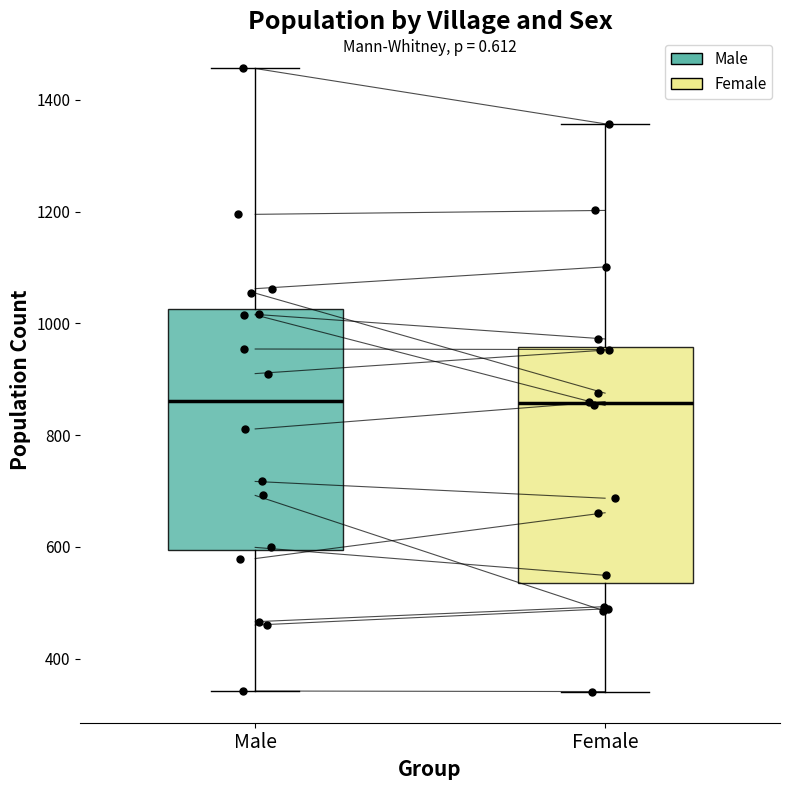

Reading left to right, transcribe this box plot: for each box, give where its median line is, the range the box spans, and where its two whiskers end, as read against the y-axis. The values are not printed on the chart, so give them approximately, as read against the axis.

Male: median 860, box 600 to 1020, whiskers 340 to 1460
Female: median 860, box 540 to 960, whiskers 340 to 1360